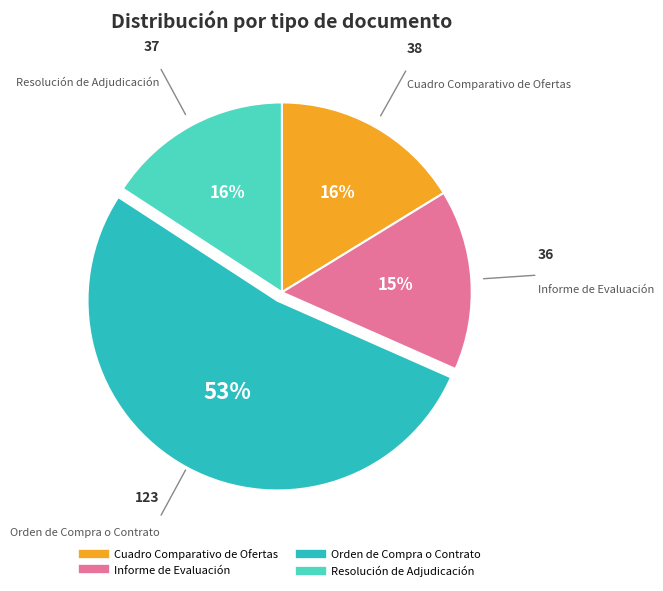

How many slices are in this pie chart?

4